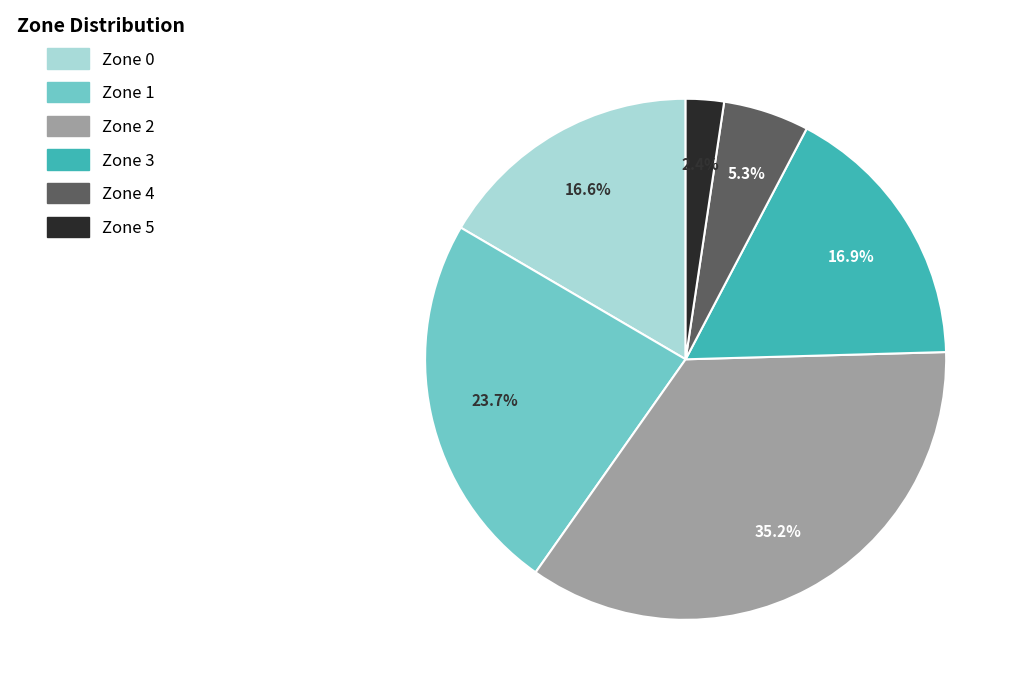

Is Zone 3 the majority of the pie?

No